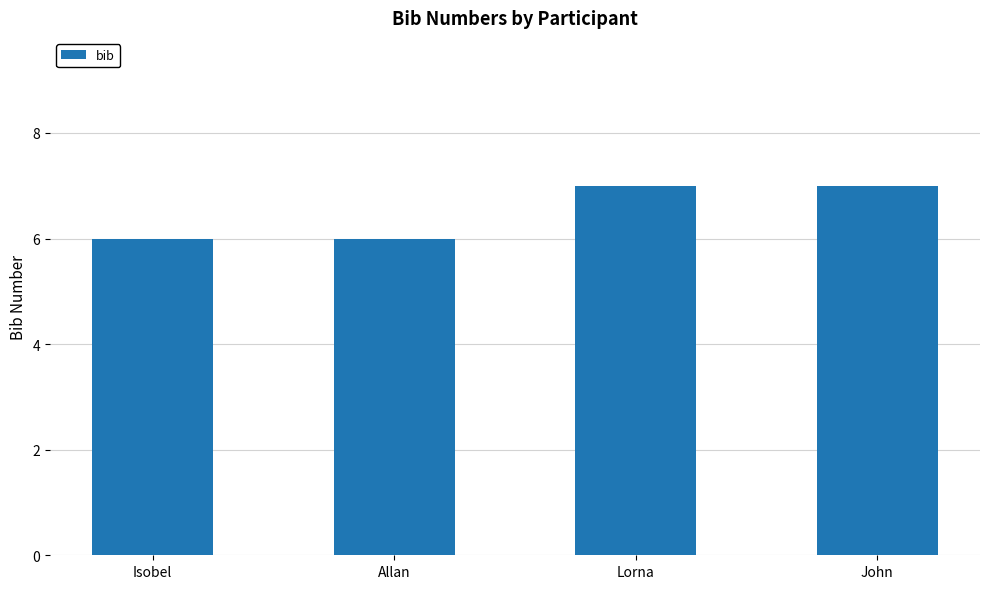

Does the chart contain stacked bars?

No